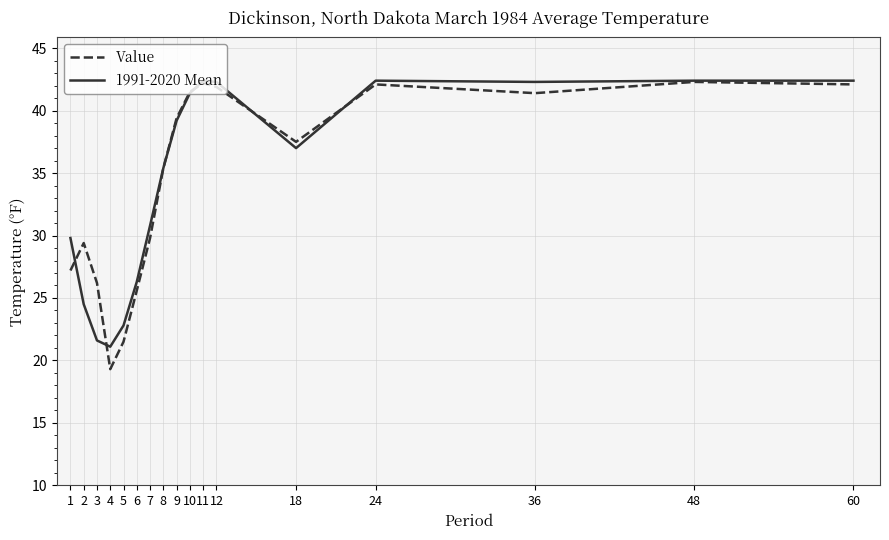

At 36, list the series in order from smallest to largest.

Value, 1991-2020 Mean